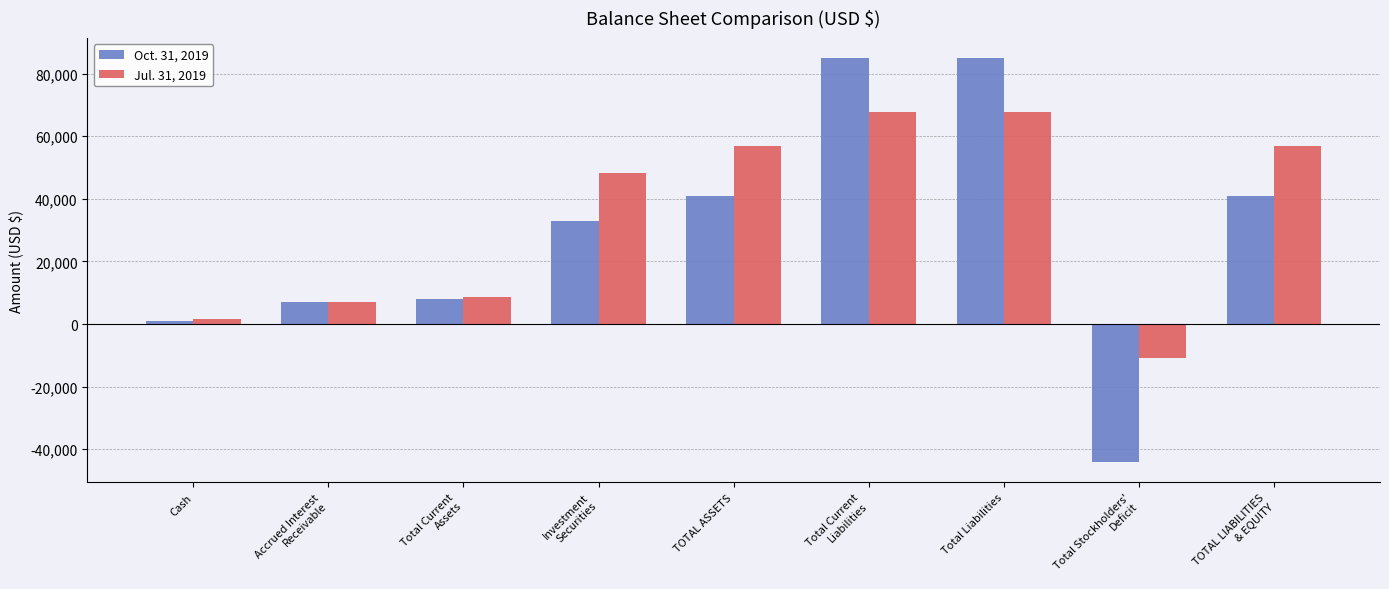

Reading left to right, what are all the values shown in this chart?

Oct. 31, 2019: 978	6884	7862	32980	40842	84946	84946	-44104	40842
Jul. 31, 2019: 1722	6884	8606	48199	56805	67687	67687	-10882	56805